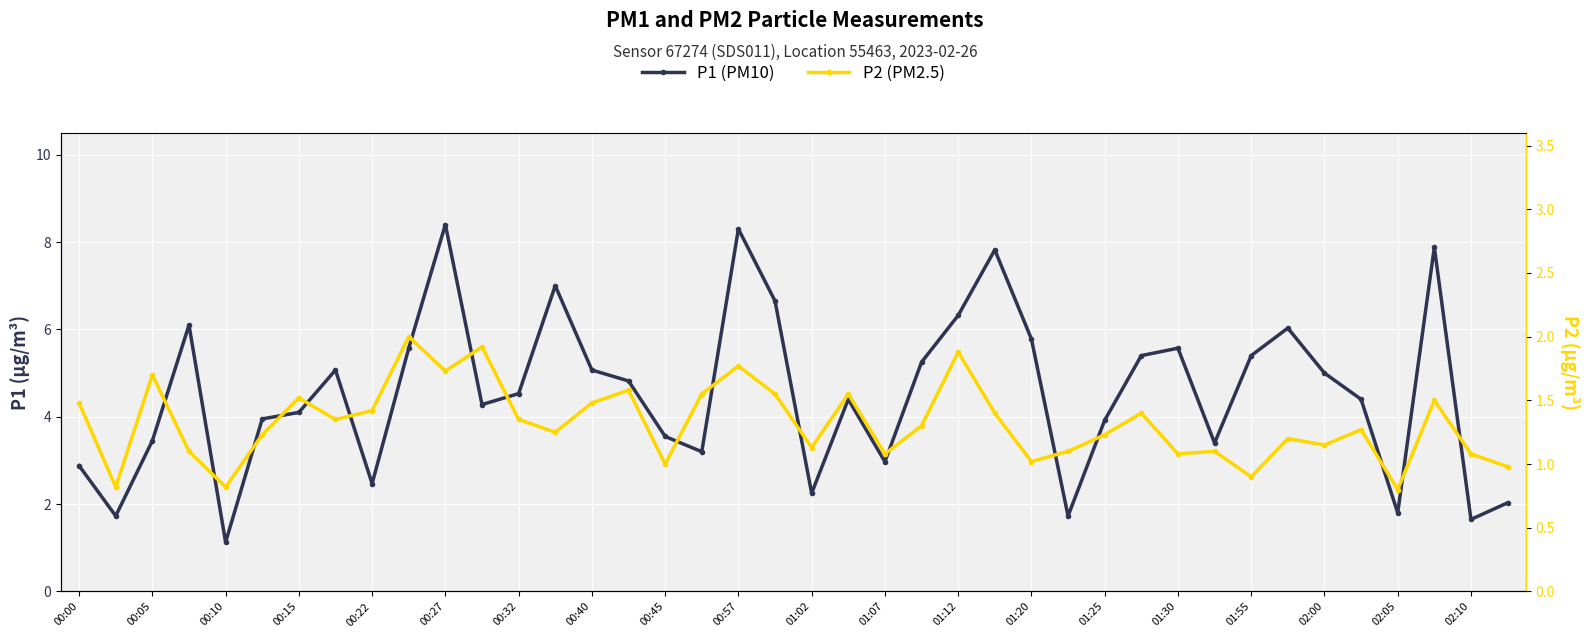

What is the maximum value for P1 (PM10)?

8.4